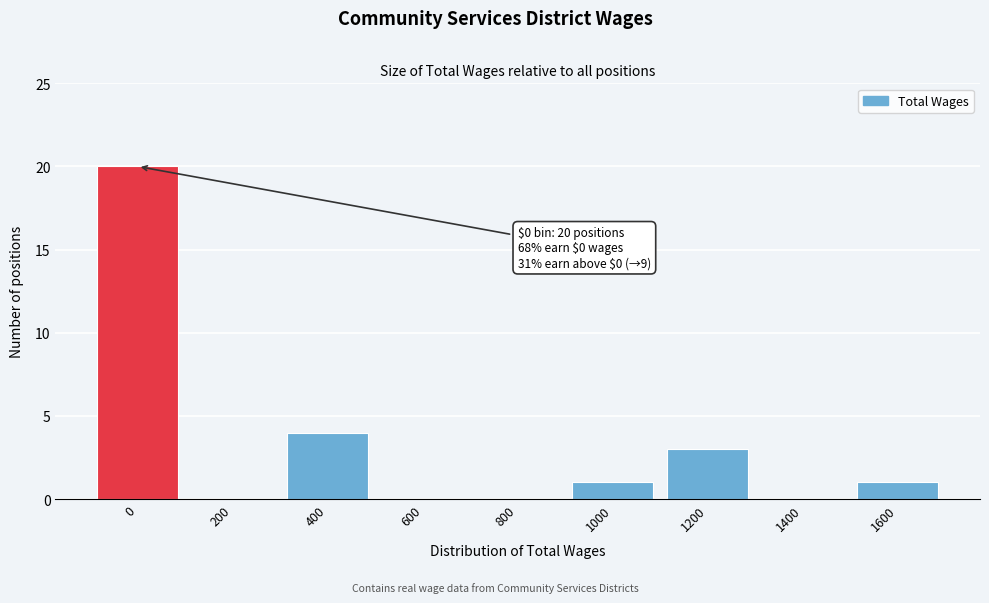

Reading left to right, transcribe all the data shown in this chart.

0=20	200=0	400=4	600=0	800=0	1000=1	1200=3	1400=0	1600=1